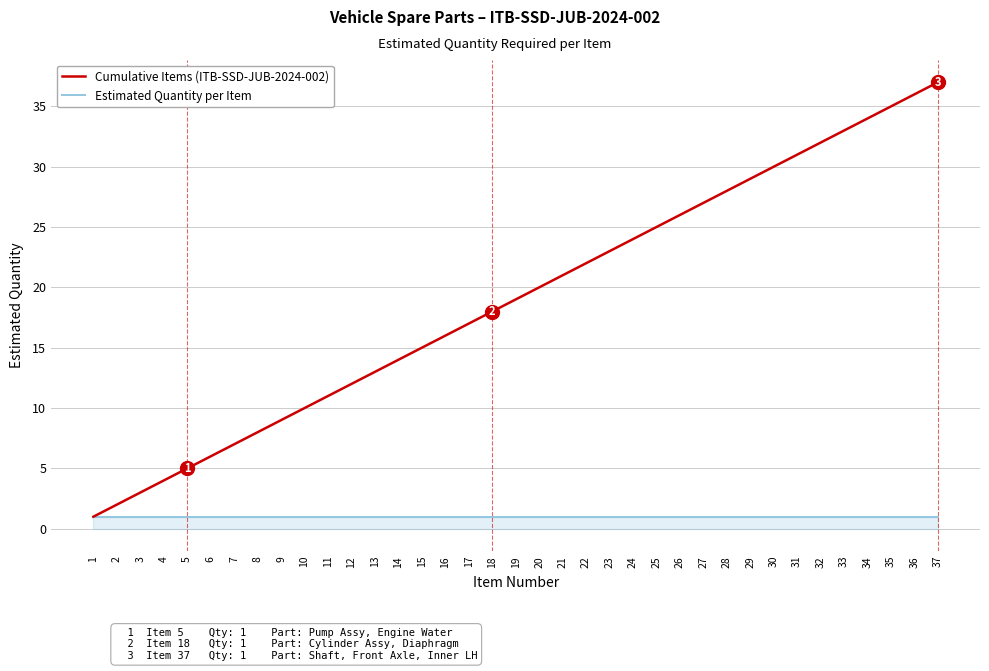

At which label does Cumulative Items (ITB-SSD-JUB-2024-002) reach its minimum?

1